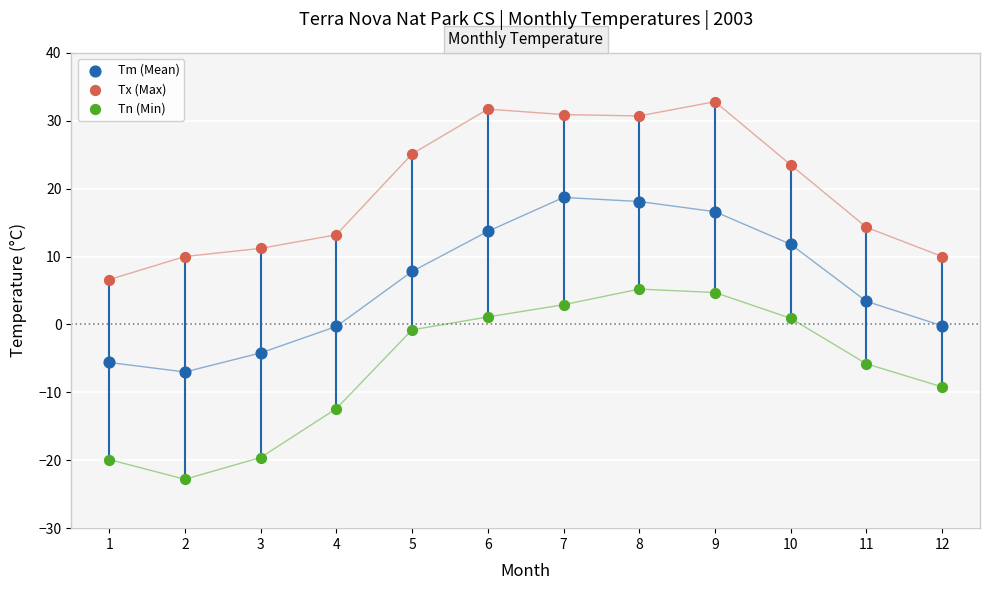

What are all the series names shown in the legend?

Tm (Mean), Tx (Max), Tn (Min)